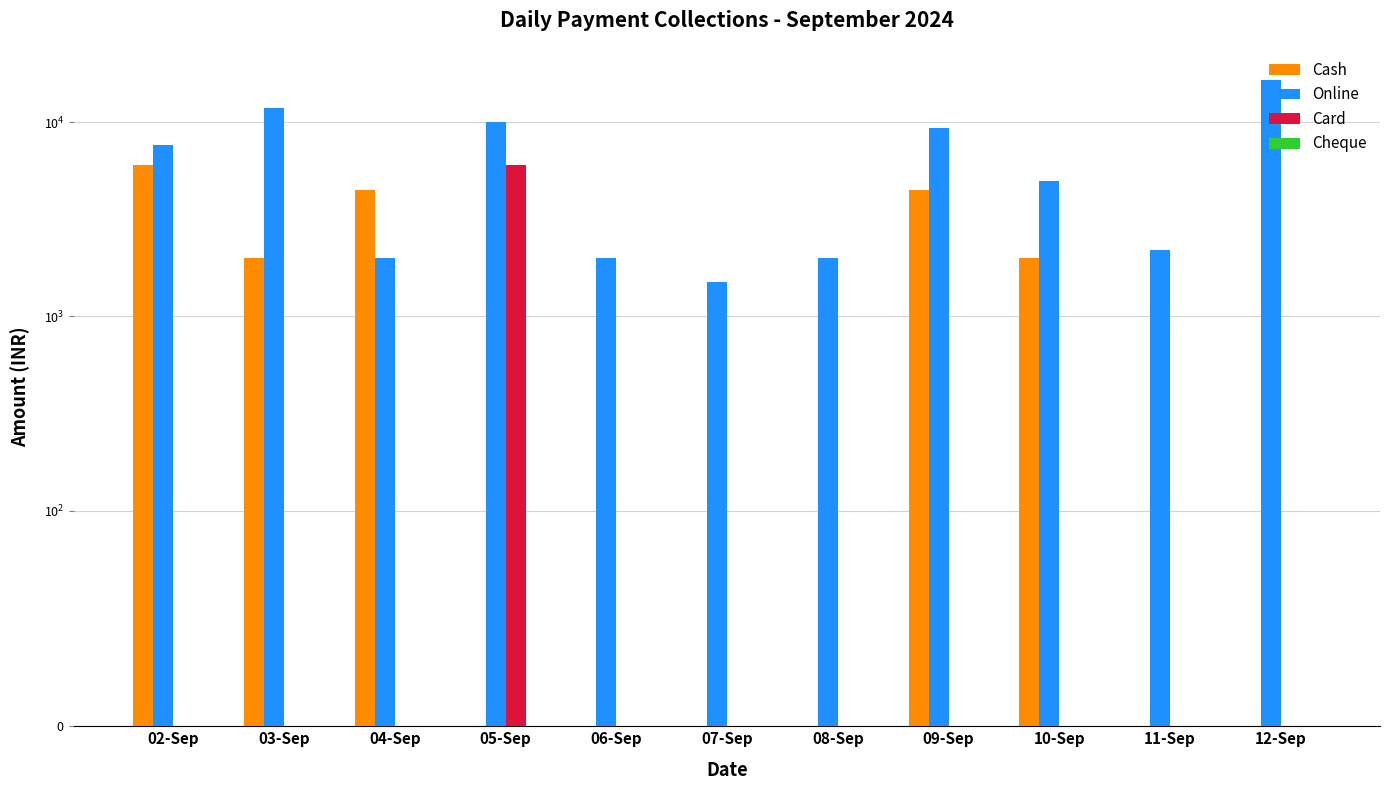

At which category is the sum across all series the highest?

12-Sep